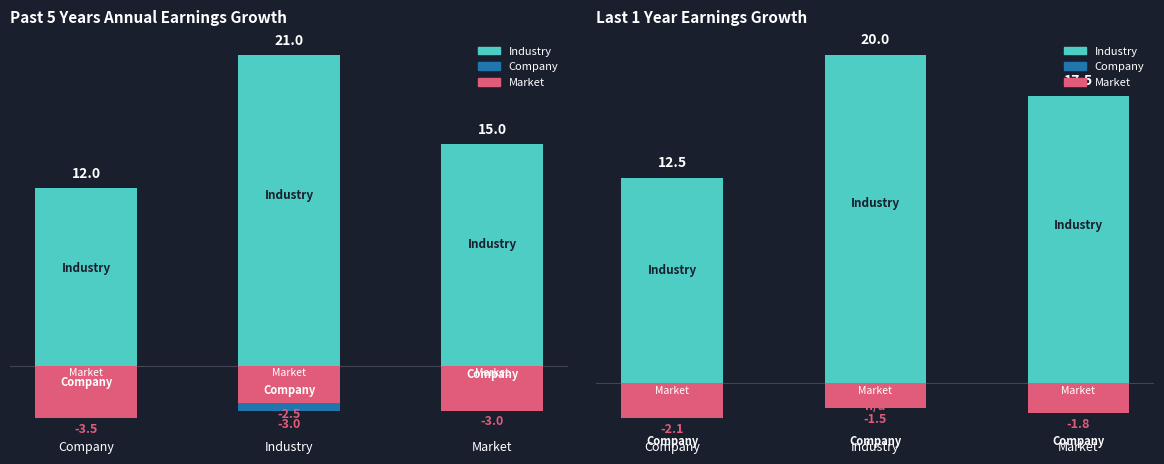

What is the label of the 1st bar from the right?

Market